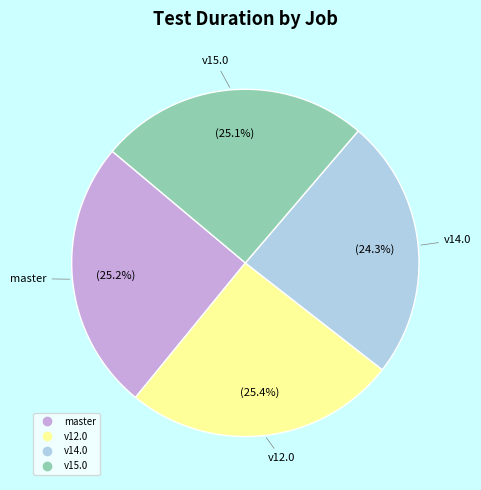

Is there any slice that represents more than half of the pie?

No